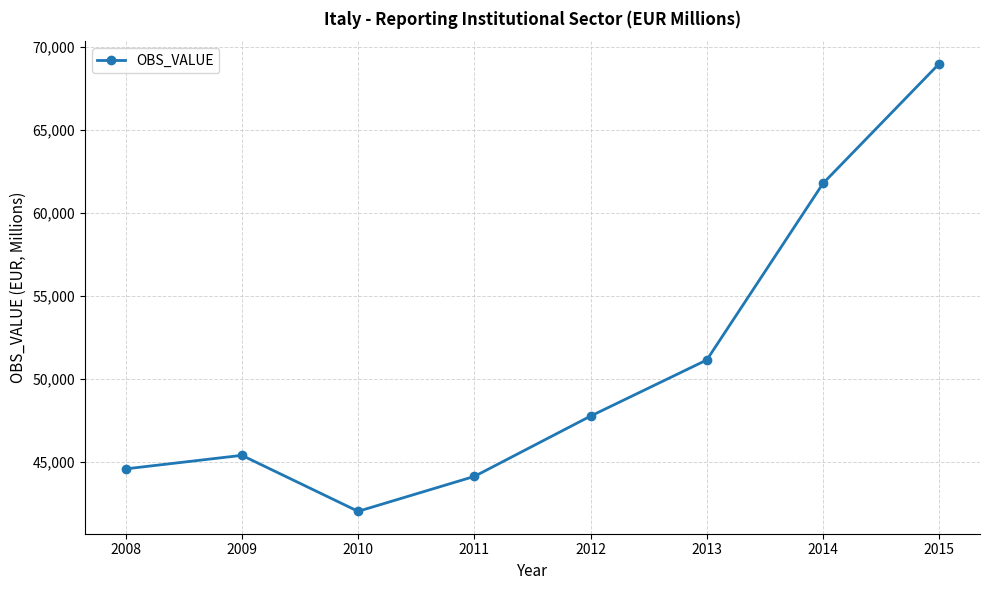

Reading right to left, list all the values displayed in this chart.

68997.5	61784.3	51150.2	47768.5	44135.4	42032.4	45404.5	44588.2